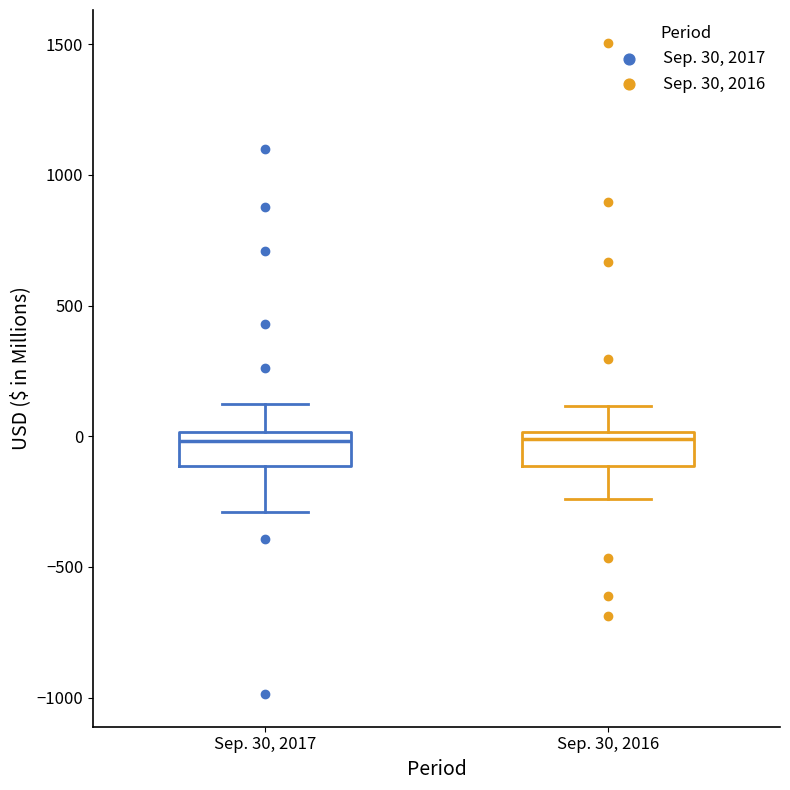

Reading left to right, transcribe this box plot: for each box, give where its median line is, the range the box spans, and where its two whiskers end, as read against the y-axis. The values are not printed on the chart, so give them approximately, as read against the axis.

Sep. 30, 2017: median 0 (just below the box's upper edge), box -100 to 0, whiskers -300 to 100
Sep. 30, 2016: median 0 (just below the box's upper edge), box -100 to 0, whiskers -250 to 100